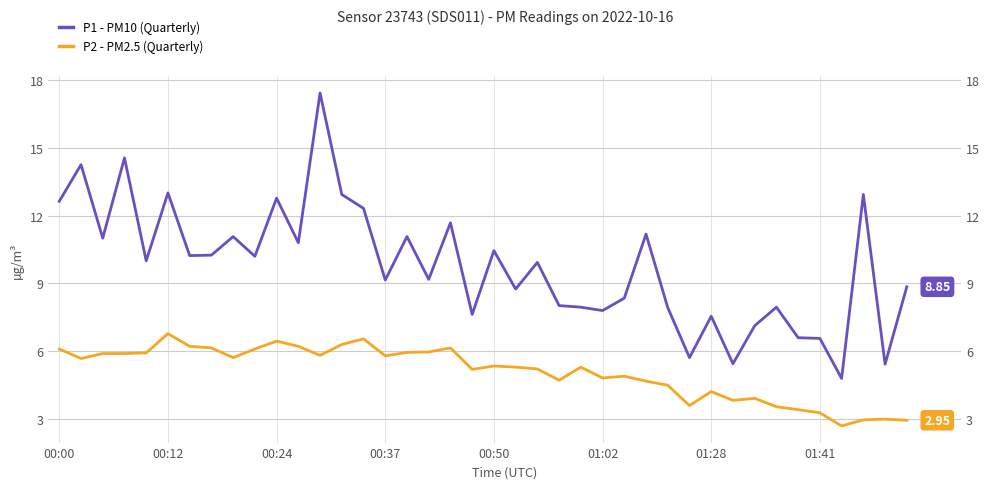

Which series changed the most between 00:24 and 22?

P1 - PM10 (Quarterly)